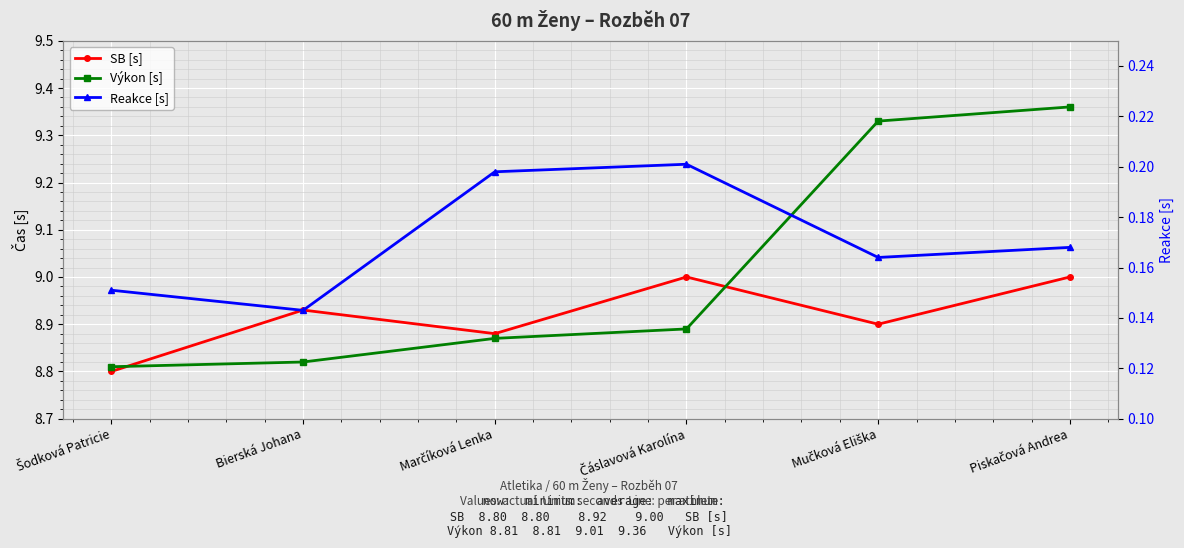

Rank the series by their maximum value, from highest to lowest.

Výkon [s], SB [s], Reakce [s]